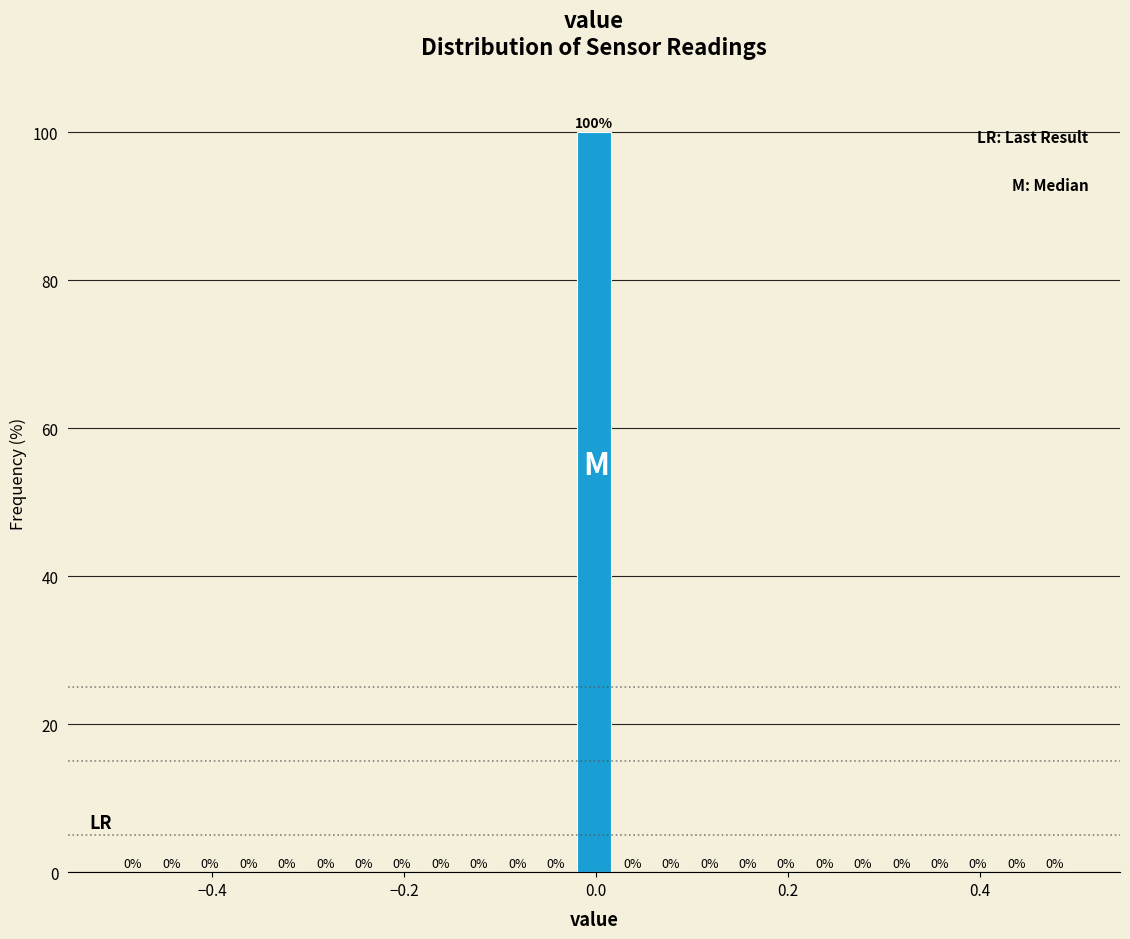

Read against the x-axis, roughly where is the centre of the tallest bar?

0.00